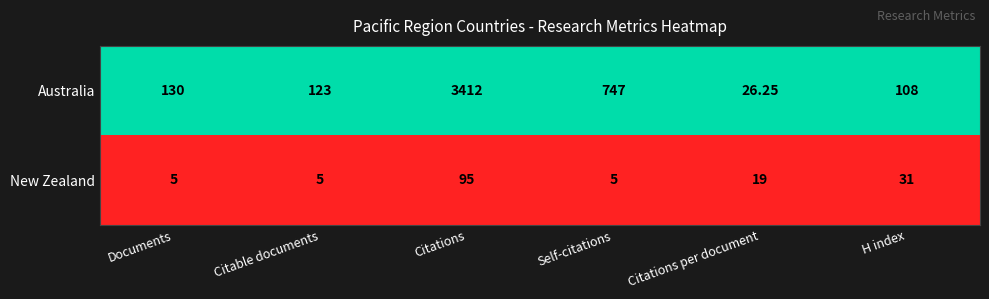

Which category has the highest value across all series?

Citations